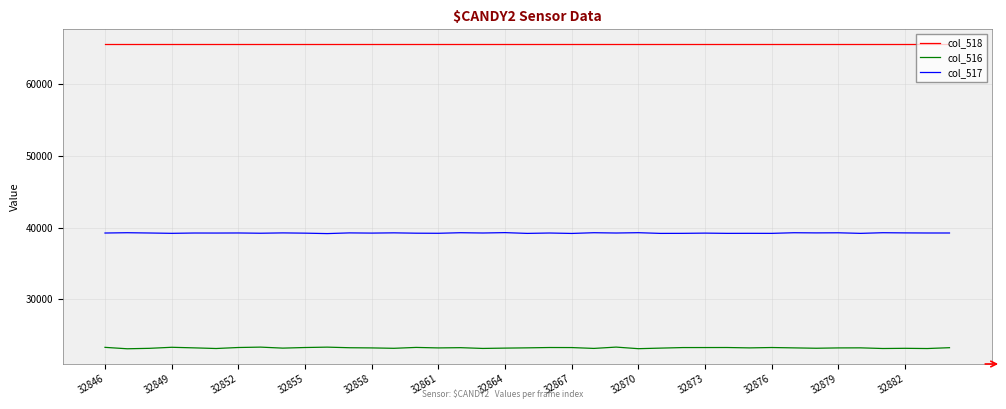

True or false: col_517 and col_516 cross at least once.

False